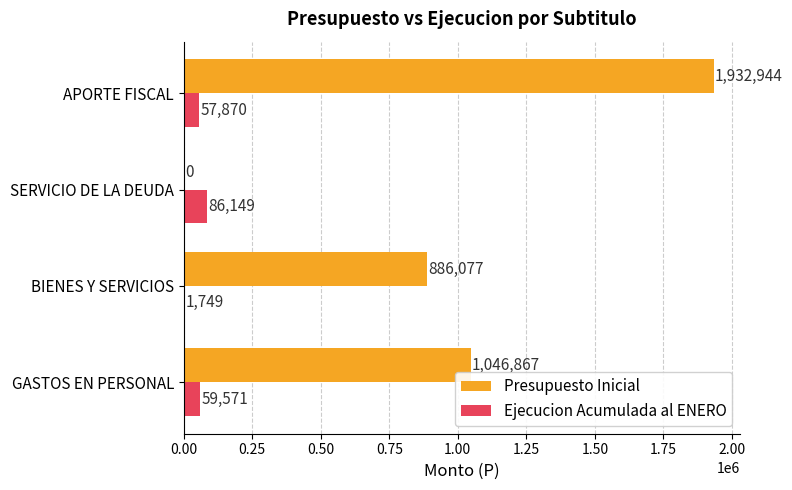

Between SERVICIO DE LA DEUDA and APORTE FISCAL, which series saw the biggest shift?

Presupuesto Inicial